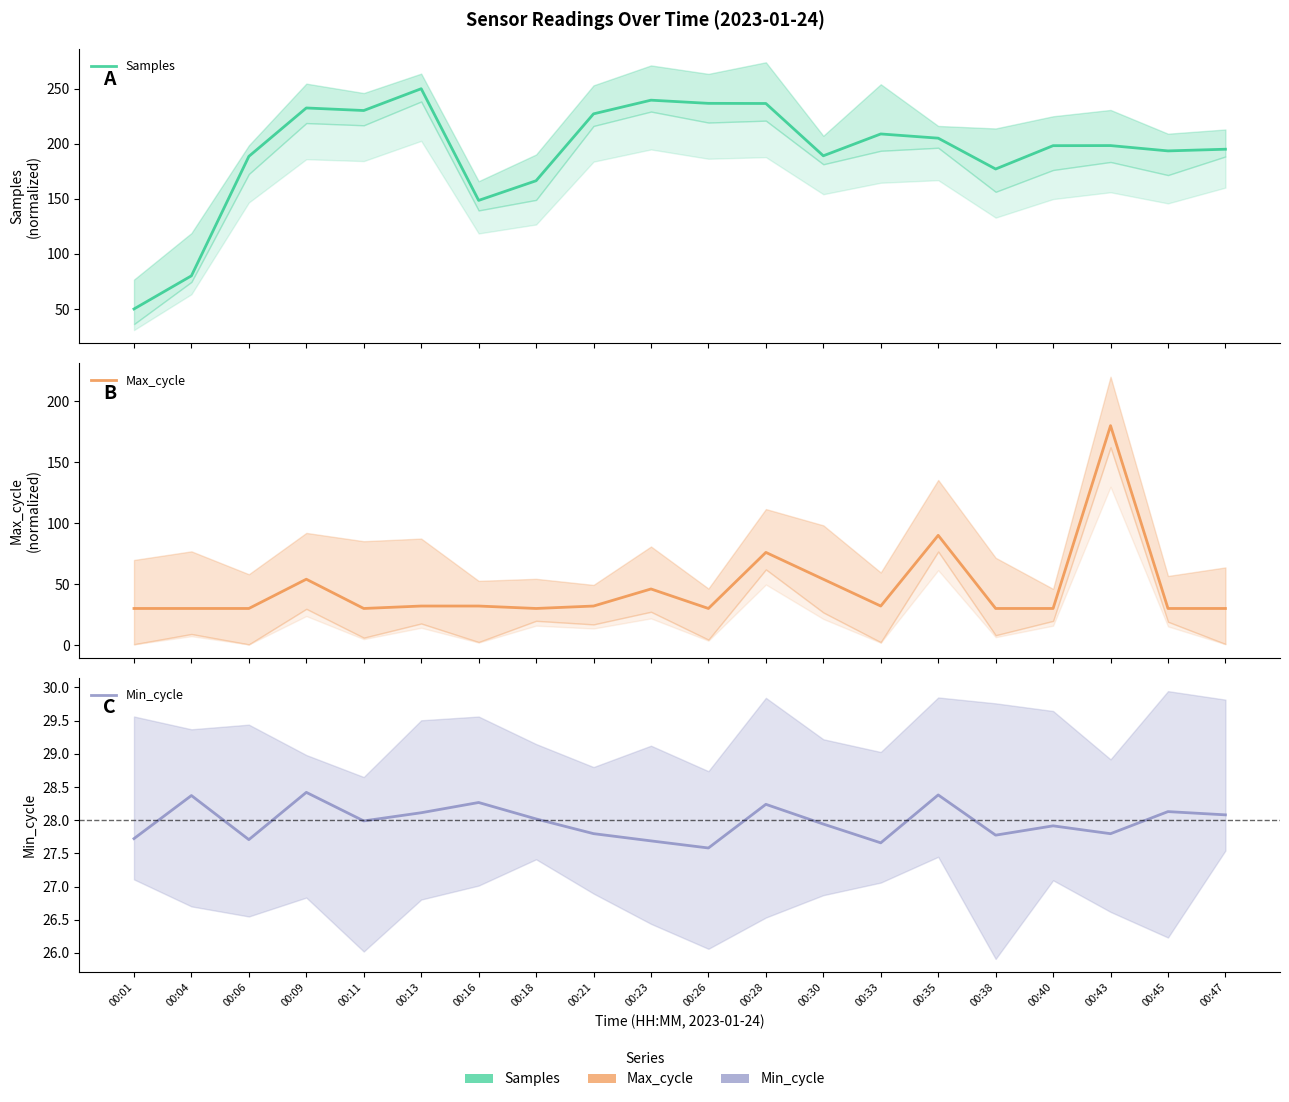

Where is the first local maximum for Max_cycle?

00:09